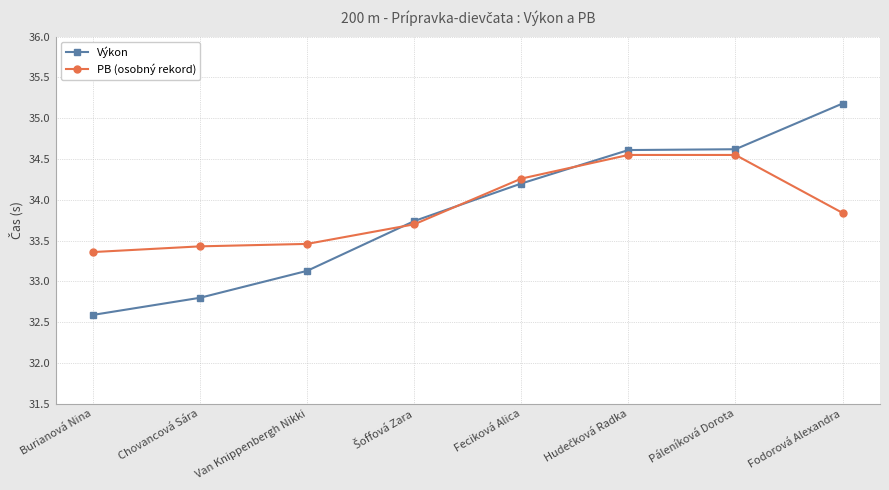

At how many categories does at least one series exceed 32?

8